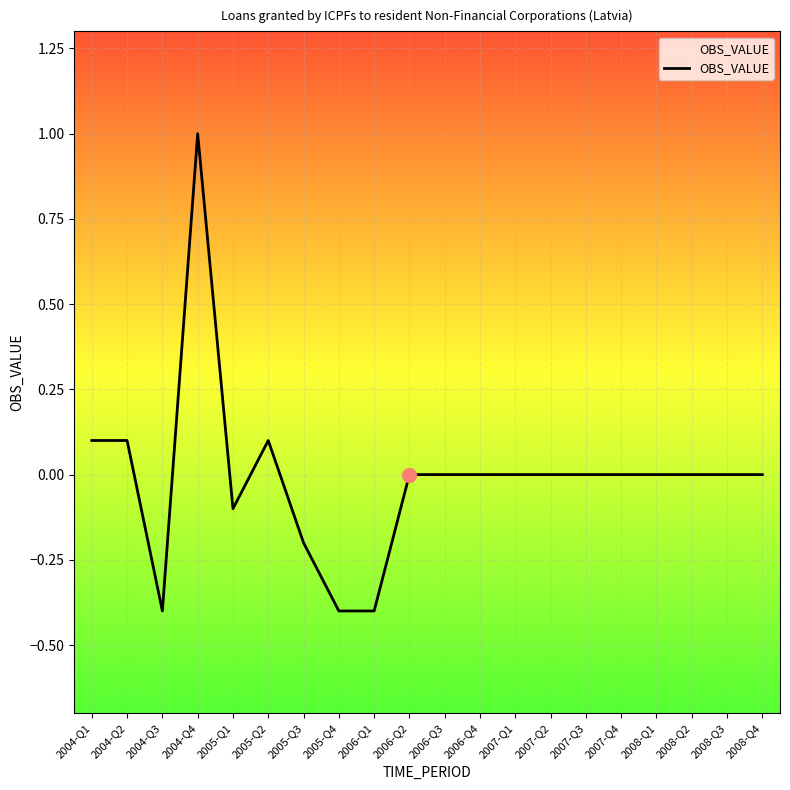

What is the minimum value shown in the chart?

-0.4